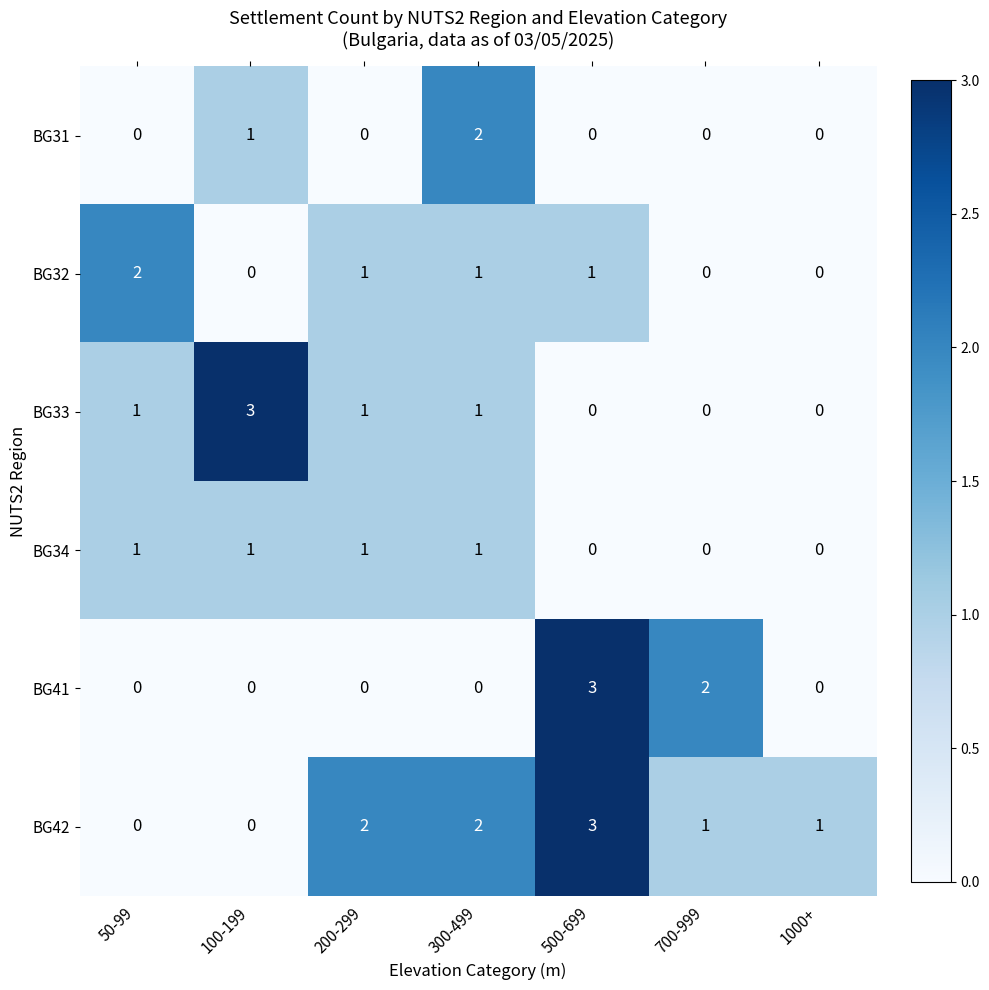

How many BG42 values are between 0 and 2?

6